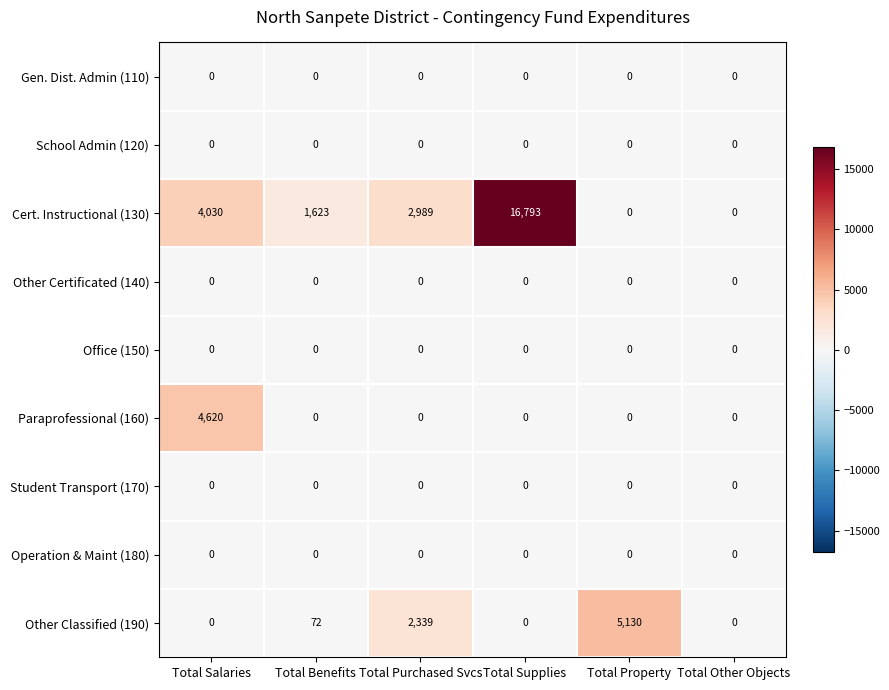

Which series changed the most between Total Benefits and Total Property?

Other Classified (190)